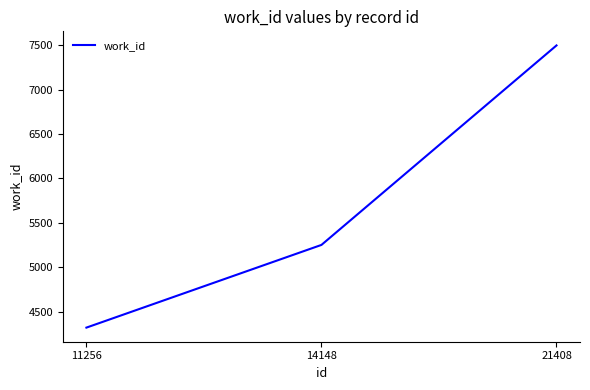

Count the number of data series in this chart.

1